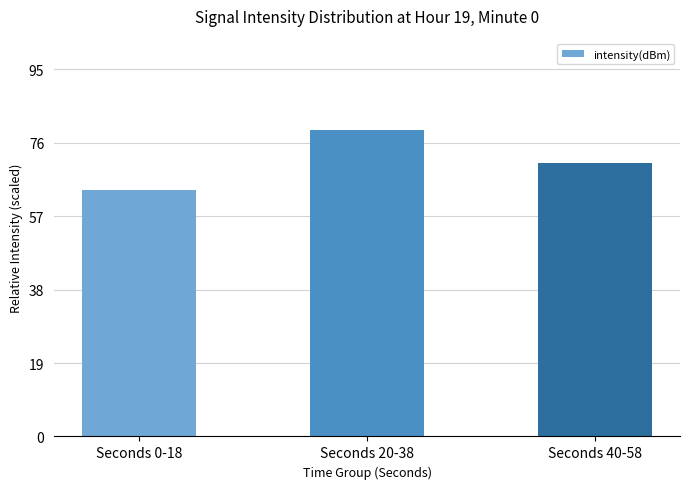

Does the chart contain stacked bars?

No